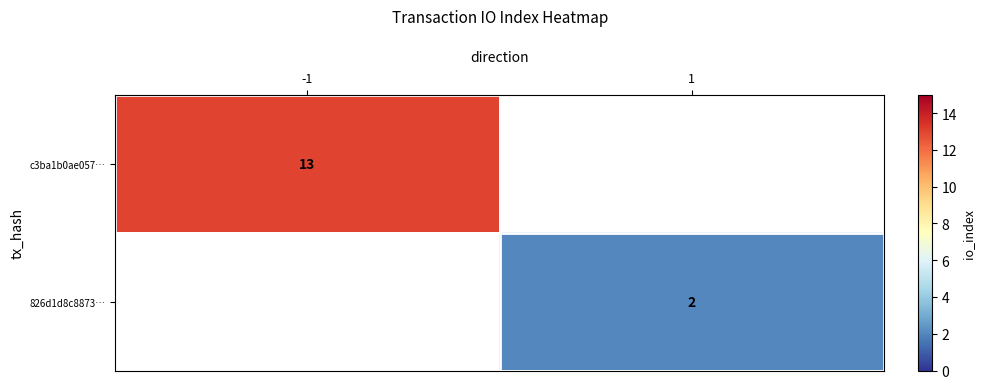

How many categories are shown in the chart?

2